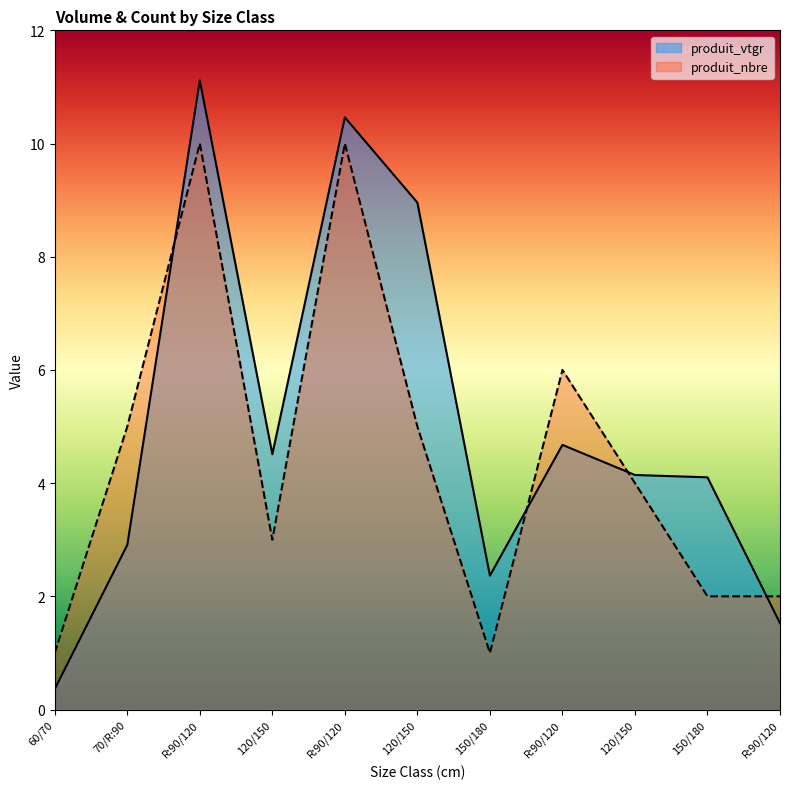

Read the produit_nbre value at 150/180.

2.0